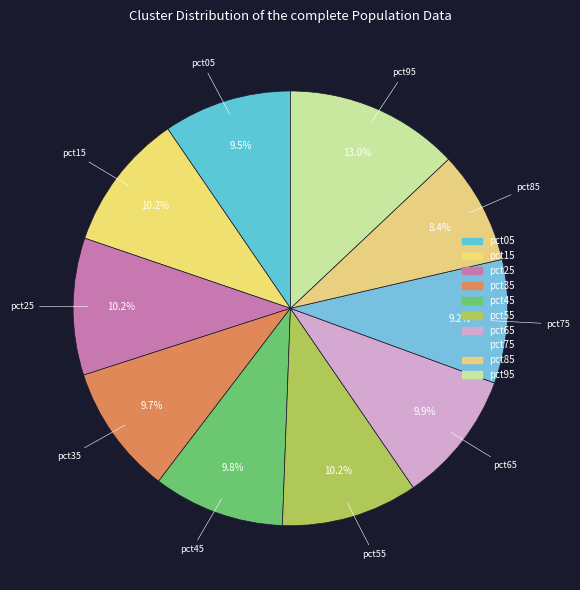

Rank the categories by value from highest to lowest.

pct95, pct15, pct25, pct55, pct65, pct45, pct35, pct05, pct75, pct85